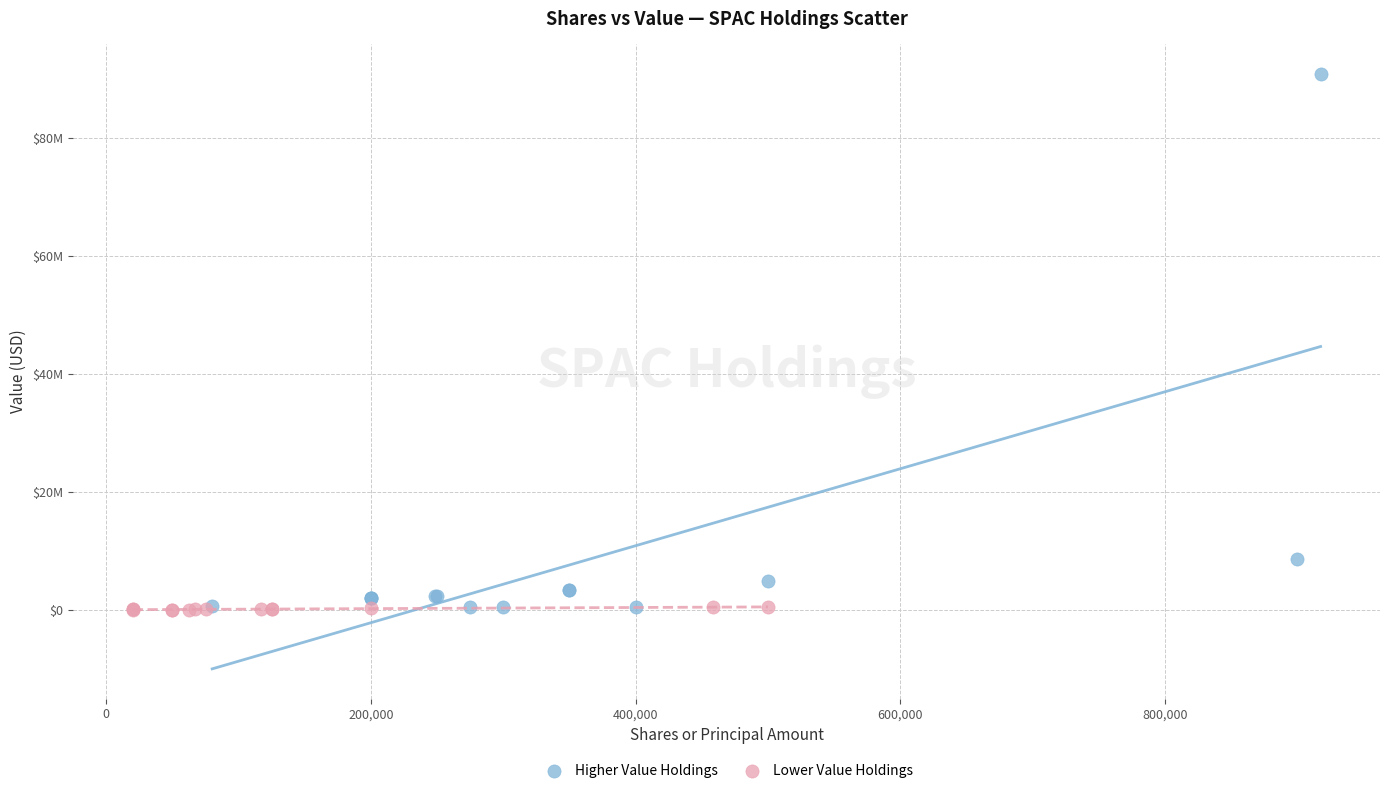

Which series contains the highest Y value?

Higher Value Holdings